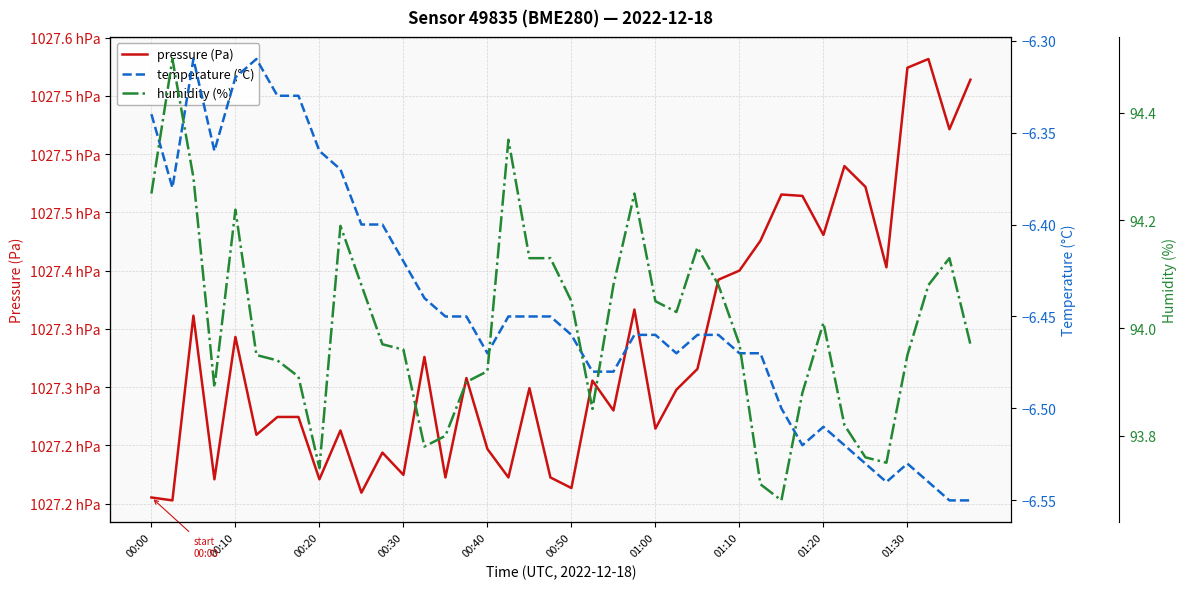

What position from the left is 18?

19